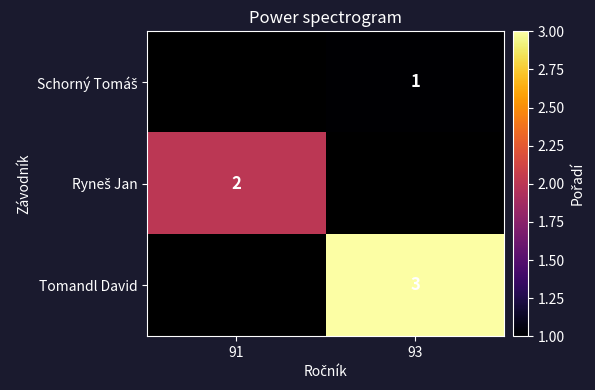

Between 91 and 93, which is larger?

93